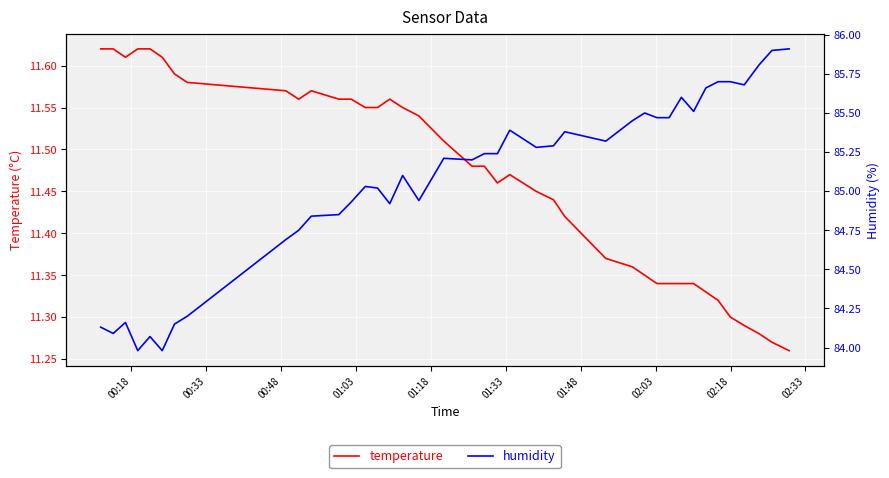

True or false: humidity and temperature intersect in this chart.

False